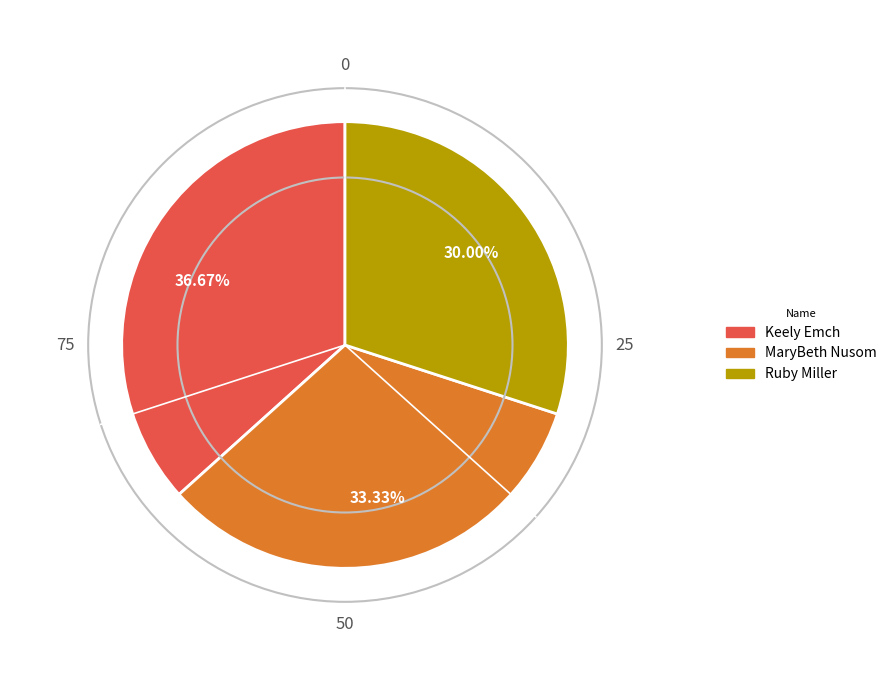

What percentage is the Ruby Miller slice, to the nearest percent?

30%